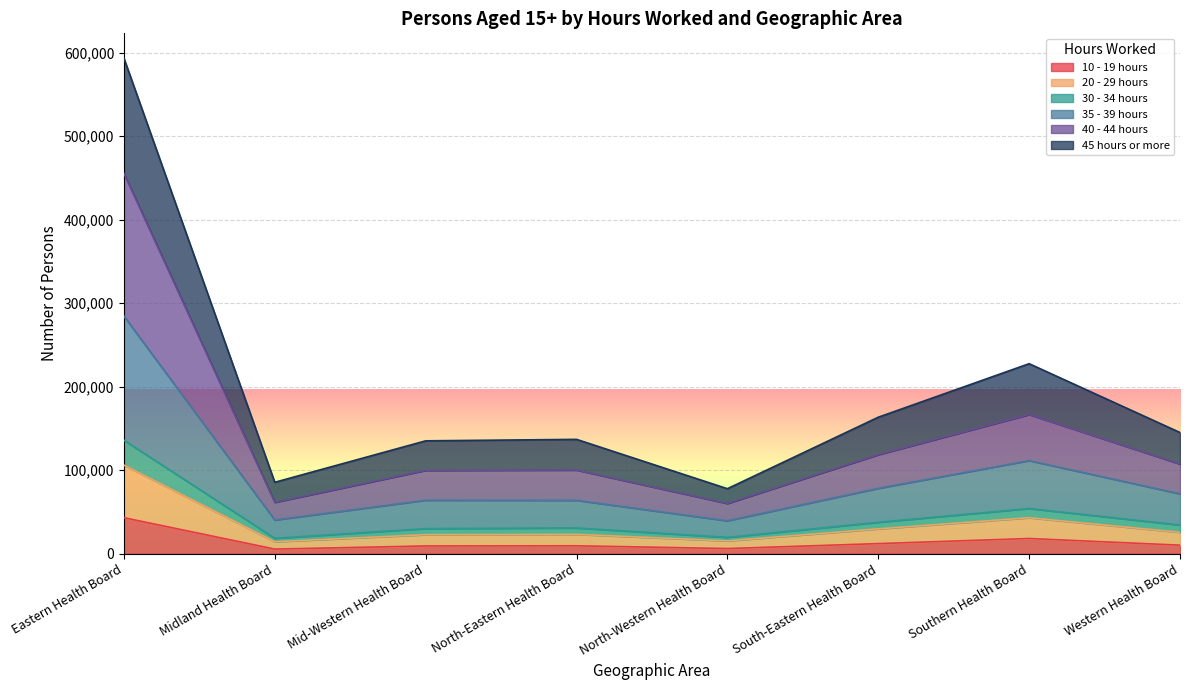

At which category is the sum across all series the highest?

Eastern Health Board